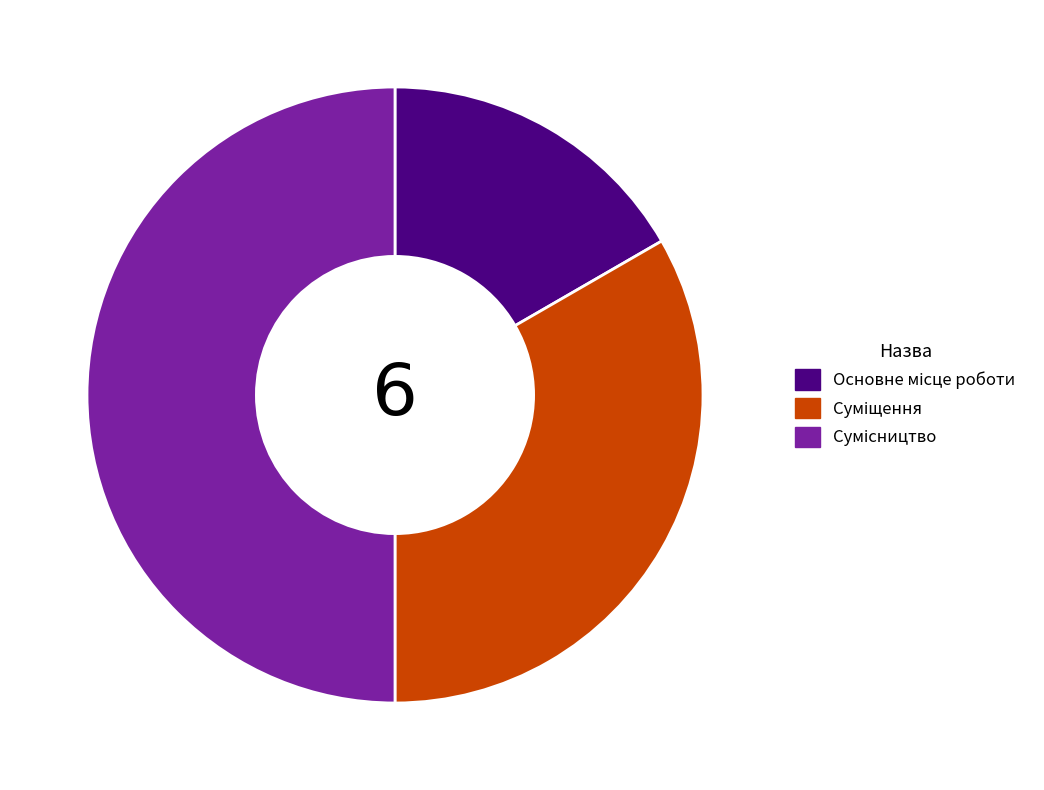

How many segments does this pie chart have?

3